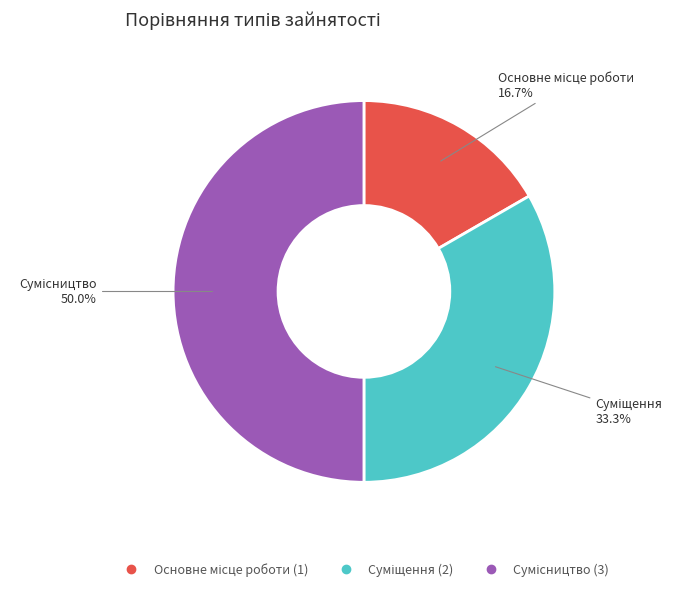

Which category has the biggest portion of the pie?

Сумісництво